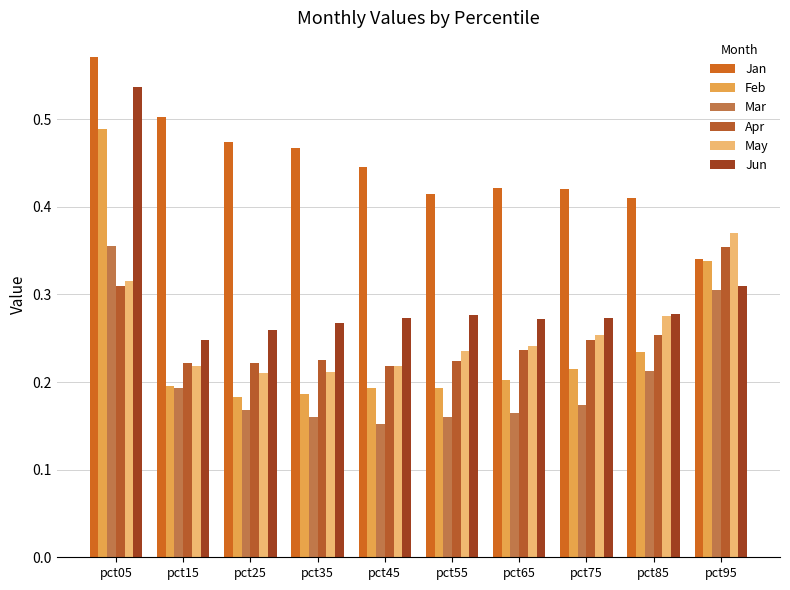

Is the value of Feb at pct85 greater than the value of Mar at pct85?

Yes